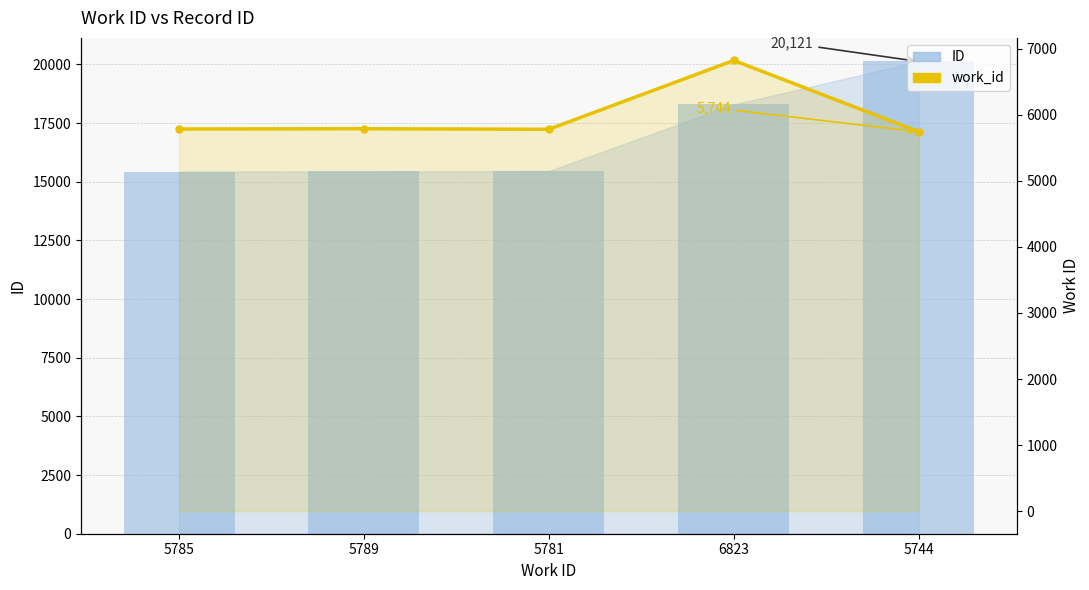

What are all the series names shown in the legend?

ID, work_id